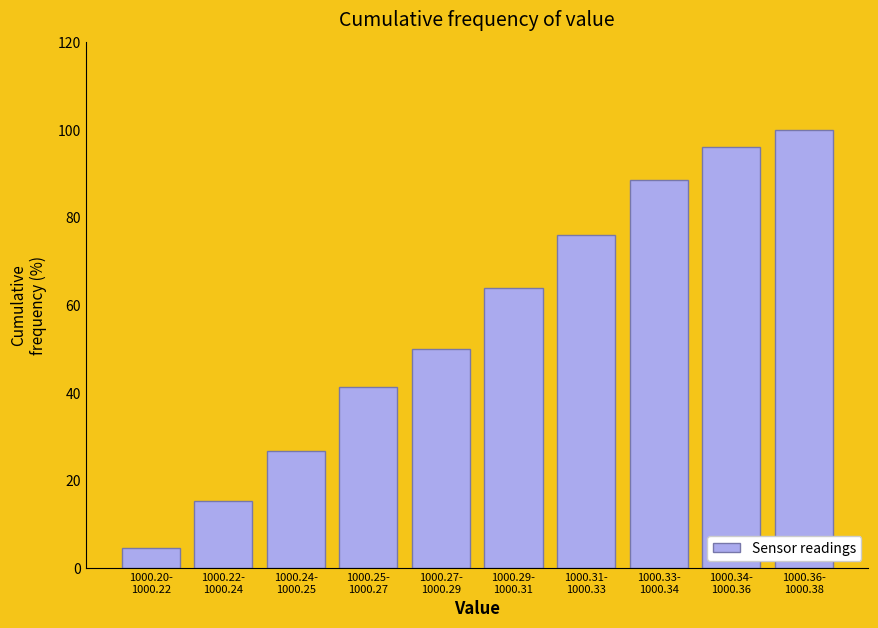

Reading left to right, extract all data points from this chart.

4.7	15.3	26.7	41.3	50.0	64.0	76.0	88.7	96.0	100.0